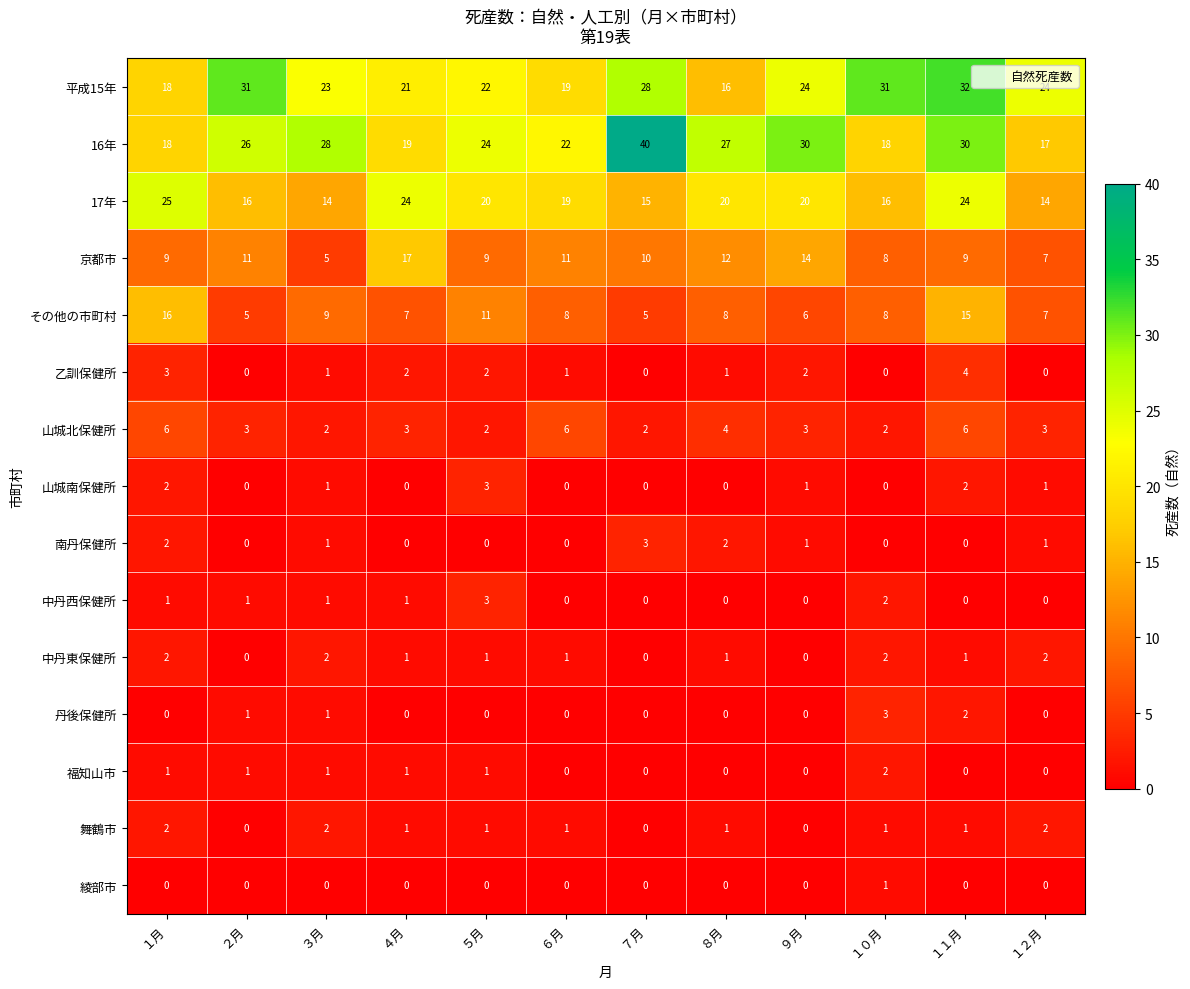

What is the lowest value of the 16年 series?

17